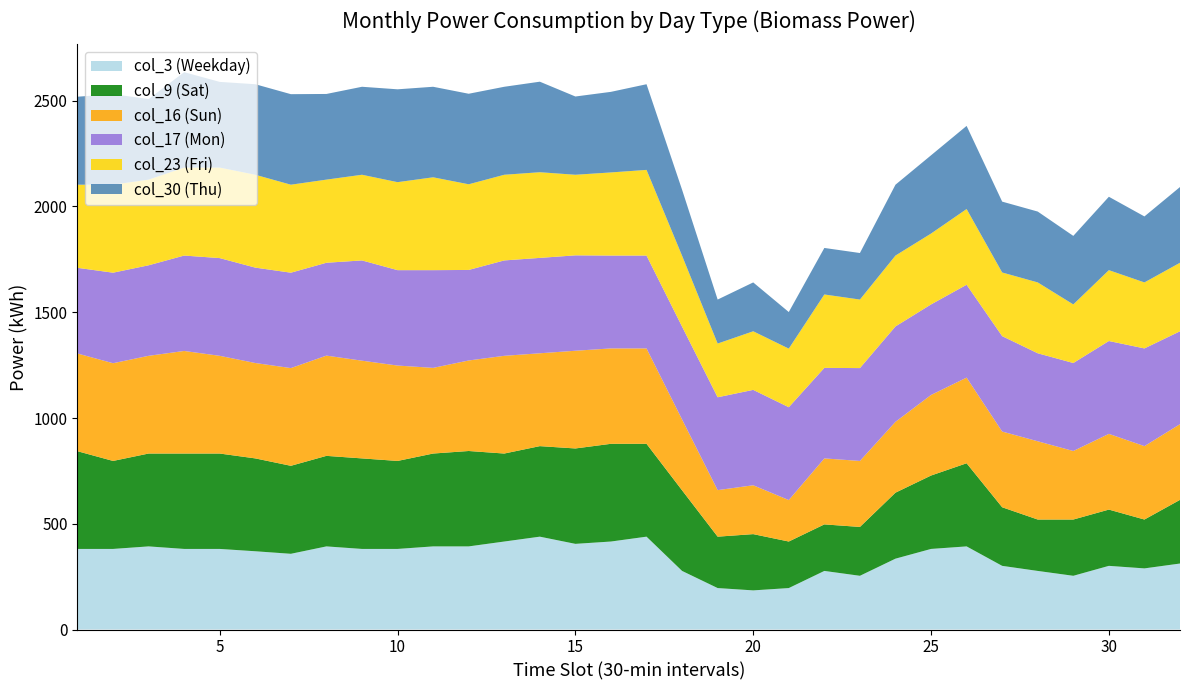

Reading left to right, extract all data points from this chart.

col_3 (Weekday): 381	381	393	381	381	370	358	393	381	381	393	393	416	439	405	416	439	277	196	185	196	277	254	335	381	393	301	277	254	301	289	312
col_9 (Sat): 462	416	439	451	451	439	416	428	428	416	439	451	416	428	451	462	439	381	243	266	220	220	231	312	347	393	277	243	266	266	231	301
col_16 (Sun): 462	462	462	485	462	451	462	474	462	451	405	428	462	439	462	451	451	335	220	231	196	312	312	335	381	405	358	370	324	358	347	358
col_17 (Mon): 405	428	428	451	462	451	451	439	474	451	462	428	451	451	451	439	439	439	439	451	439	428	439	451	428	439	451	416	416	439	462	439
col_23 (Fri): 393	416	405	416	428	439	416	393	405	416	439	405	405	405	381	393	405	335	254	277	277	347	324	335	335	358	301	335	277	335	312	324
col_30 (Thu): 416	428	381	451	405	428	428	405	416	439	428	428	416	428	370	381	405	312	208	231	173	220	220	335	370	393	335	335	324	347	312	358